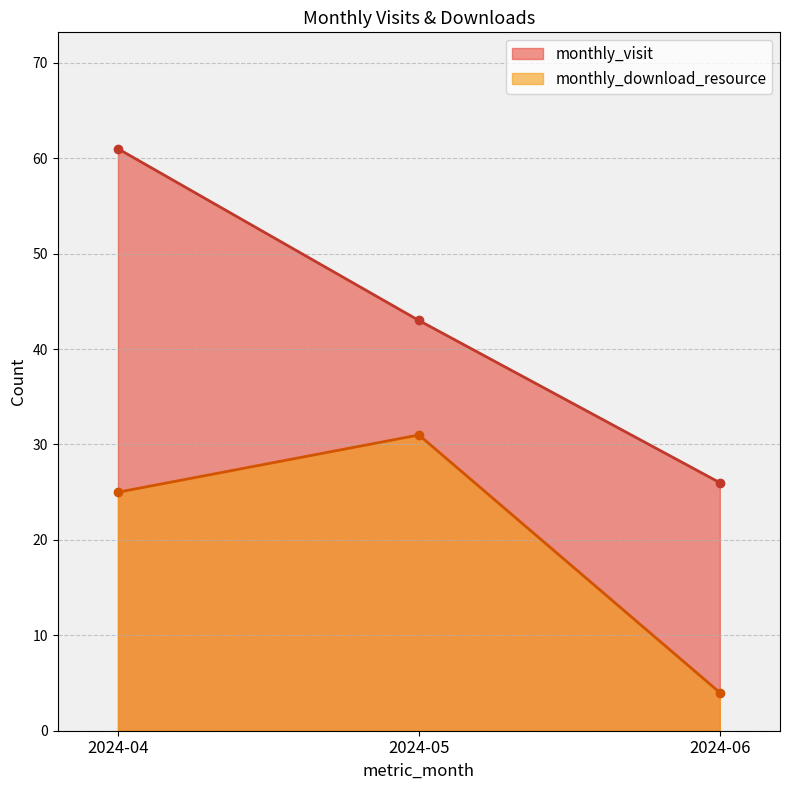

At how many categories does at least one series exceed 16?

3